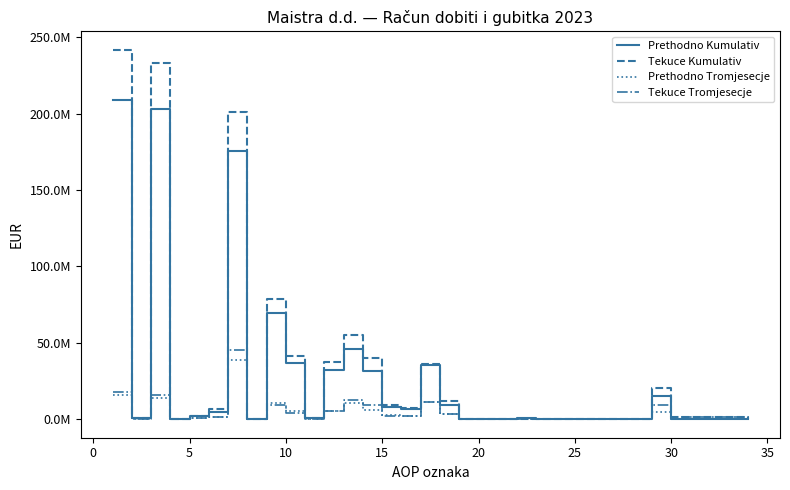

What are all the series names shown in the legend?

Prethodno Kumulativ, Tekuce Kumulativ, Prethodno Tromjesecje, Tekuce Tromjesecje